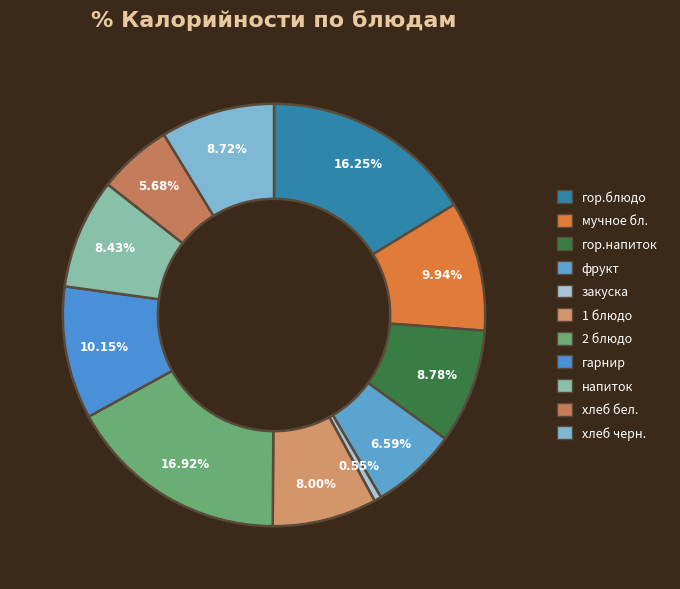

Which slice is the largest?

2 блюдо